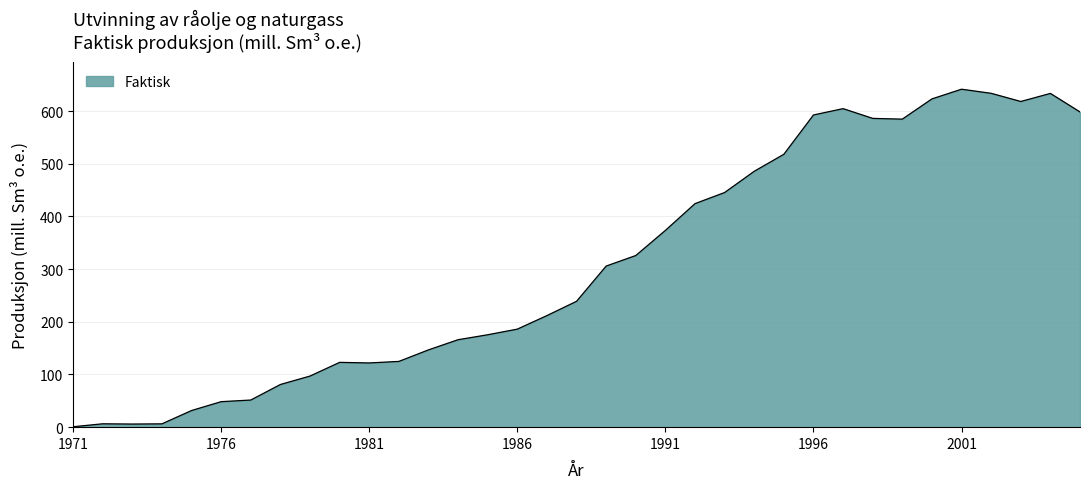

What is the greatest value displayed?

641.5